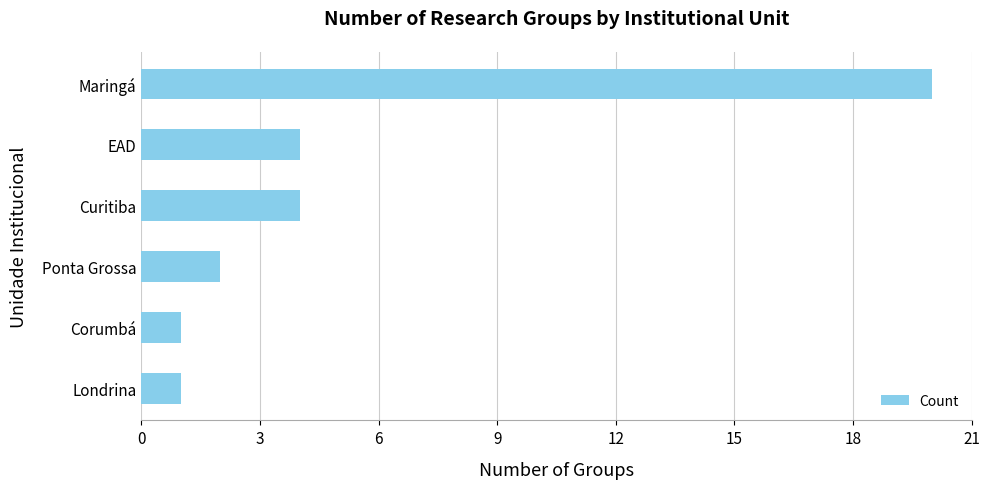

What is the approximate value at Maringá?

20